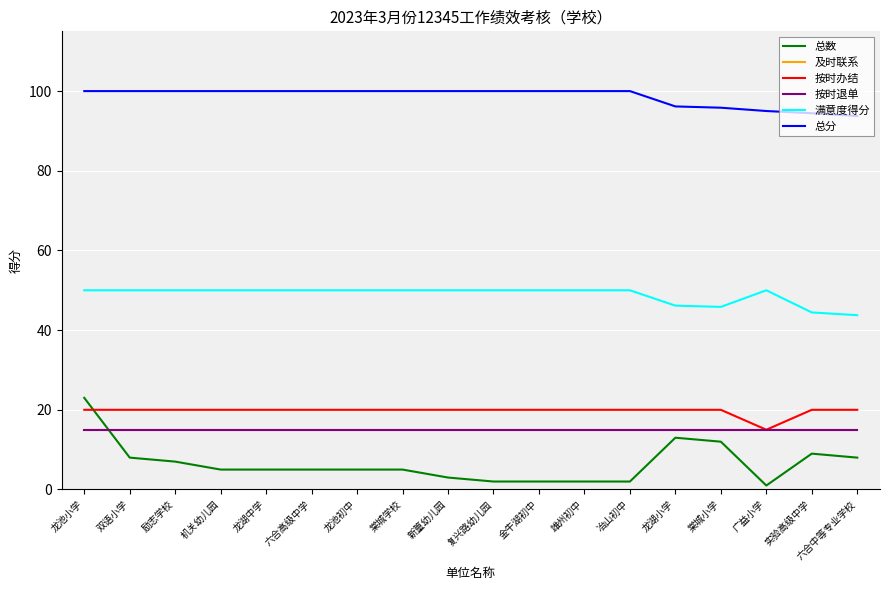

True or false: 及时联系 has more than 2 points higher than both neighbors.

False